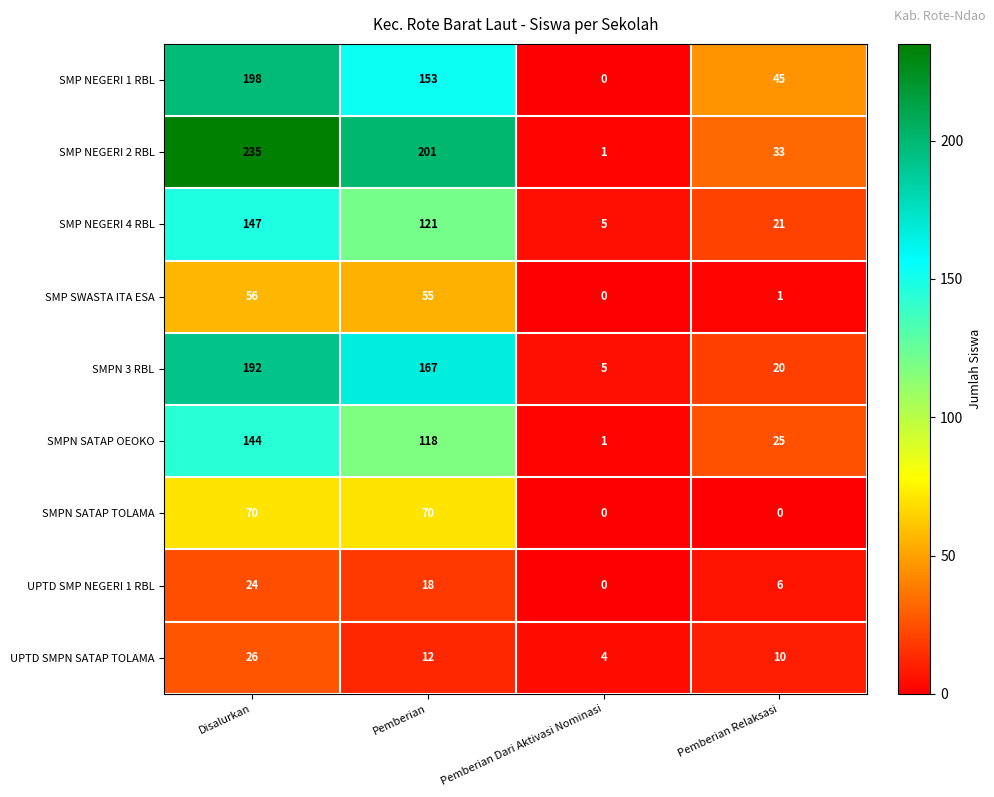

How many categories are shown in the chart?

4